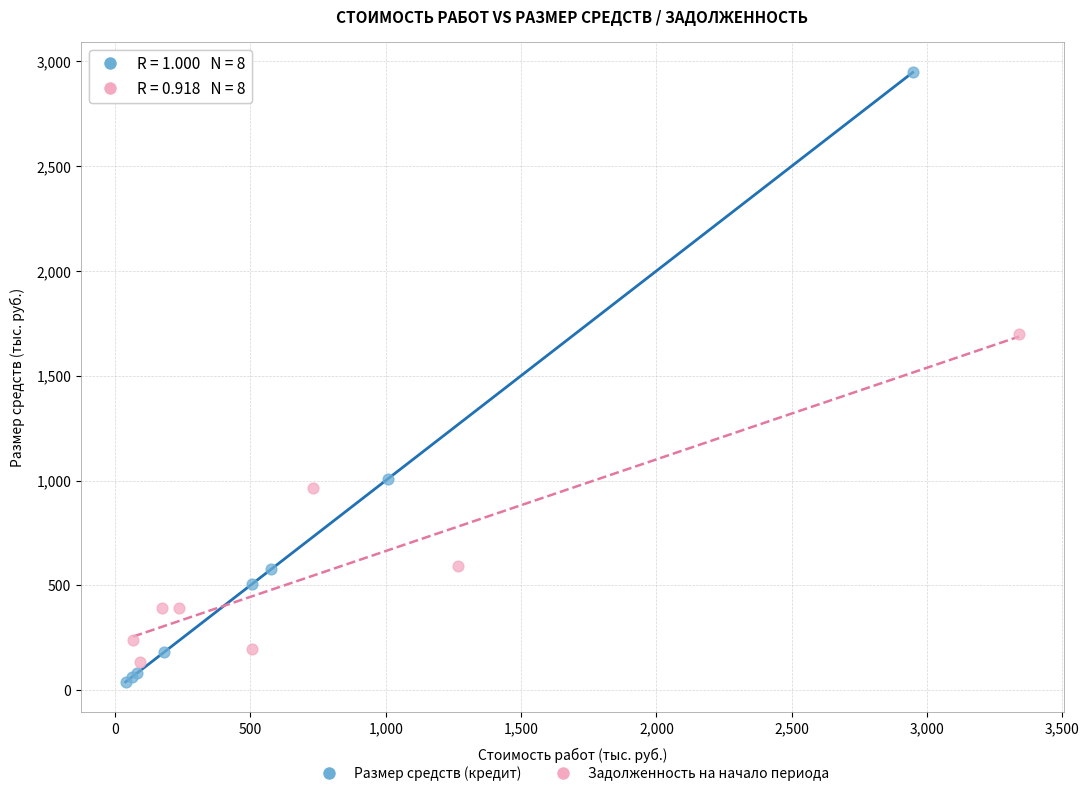

Which series has the widest spread of Y values?

Размер средств (кредит)